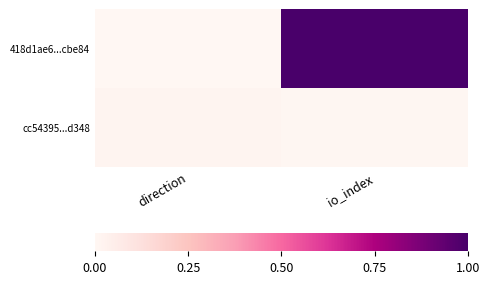

Count the number of categories in the chart.

2